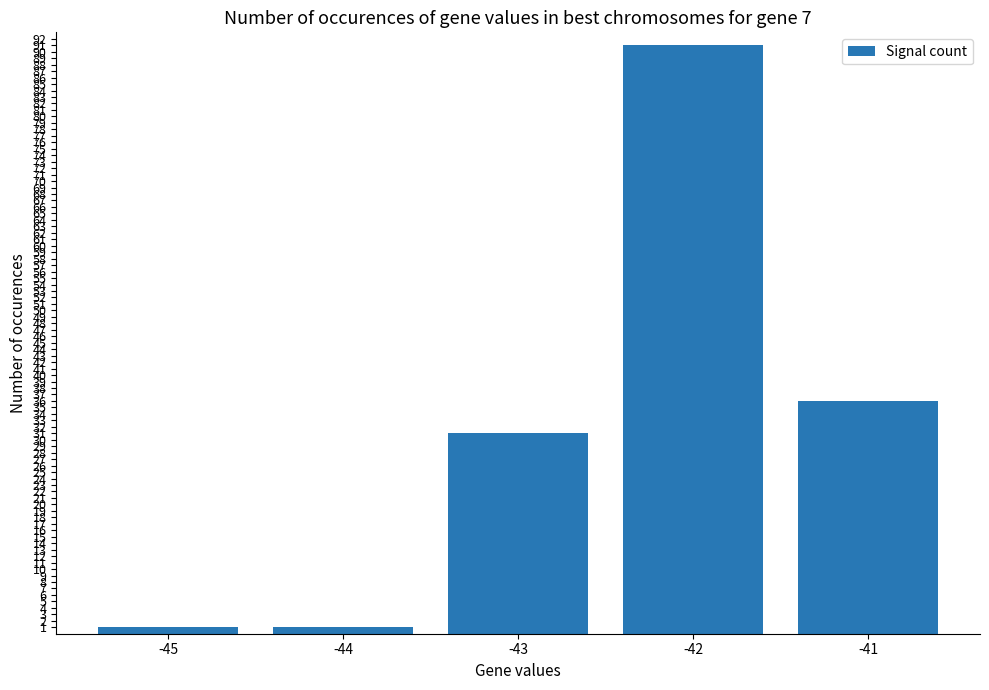

Reading left to right, list all the values displayed in this chart.

-45=1	-44=1	-43=31	-42=91	-41=36